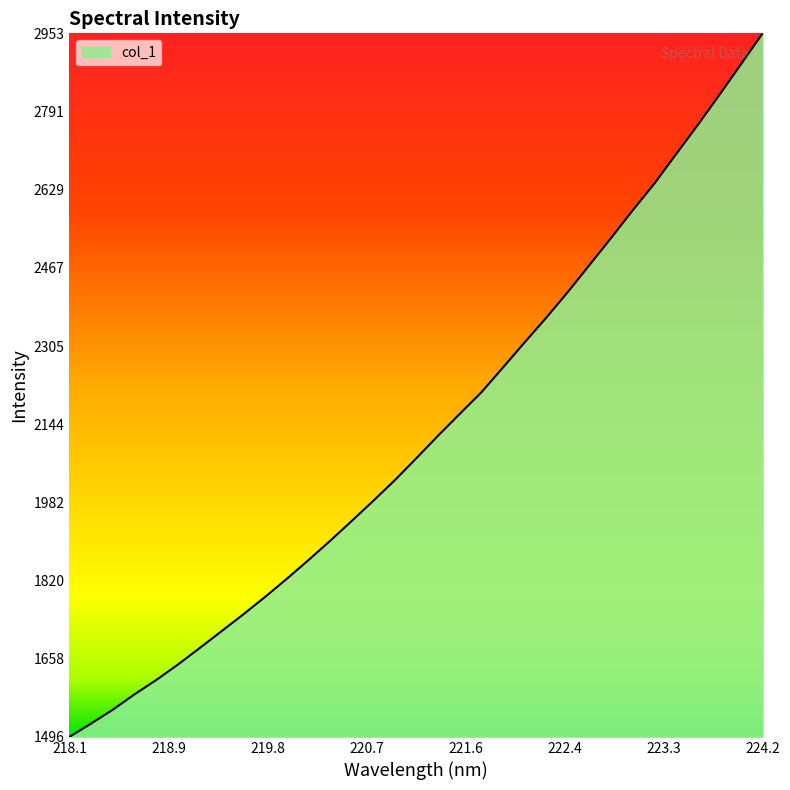

What is the difference between the maximum and minimum values?

1457.7